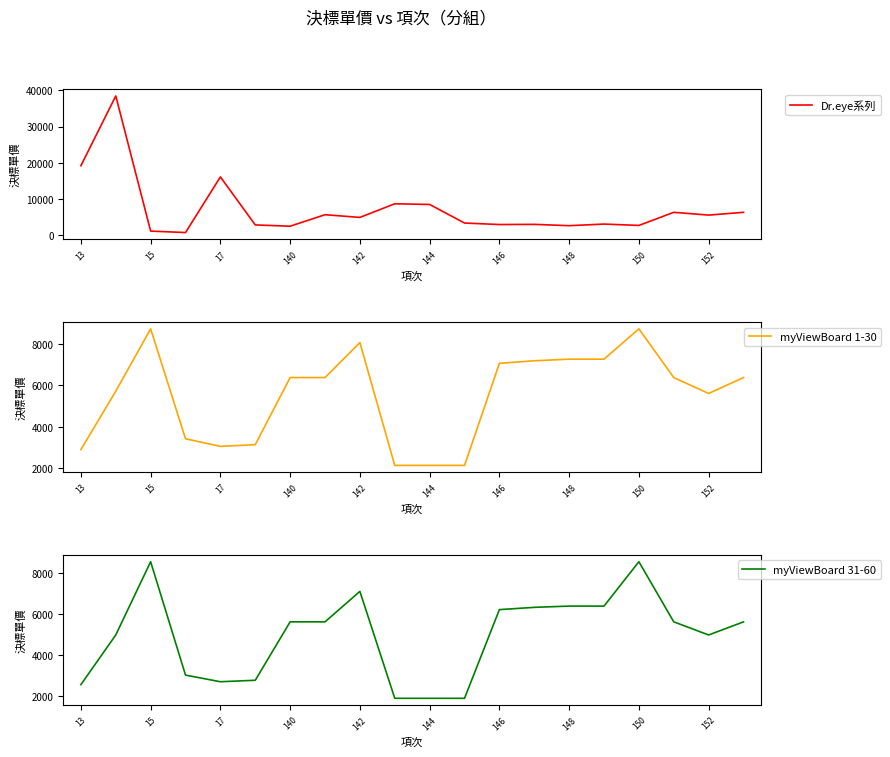

True or false: myViewBoard 31-60 has a value of 3985 at 142.

False